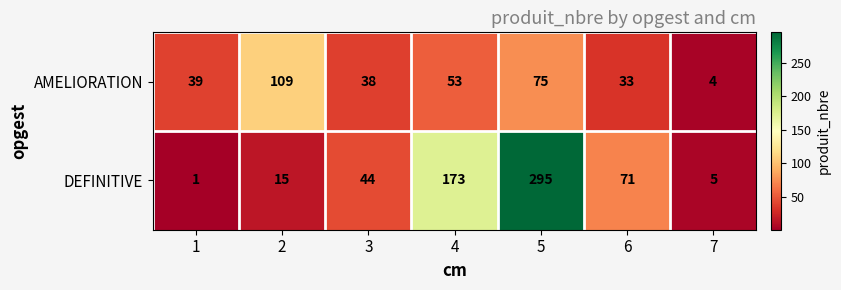

Where is AMELIORATION nearest to the value 56?

4